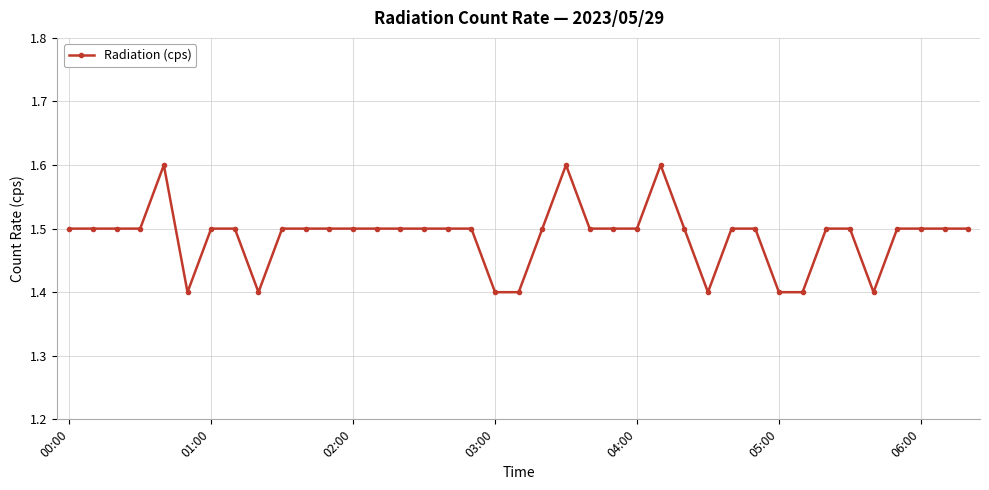

Reading right to left, list all the values displayed in this chart.

1.5	1.5	1.5	1.5	1.4	1.5	1.5	1.4	1.4	1.5	1.5	1.4	1.5	1.6	1.5	1.5	1.5	1.6	1.5	1.4	1.4	1.5	1.5	1.5	1.5	1.5	1.5	1.5	1.5	1.5	1.4	1.5	1.5	1.4	1.6	1.5	1.5	1.5	1.5